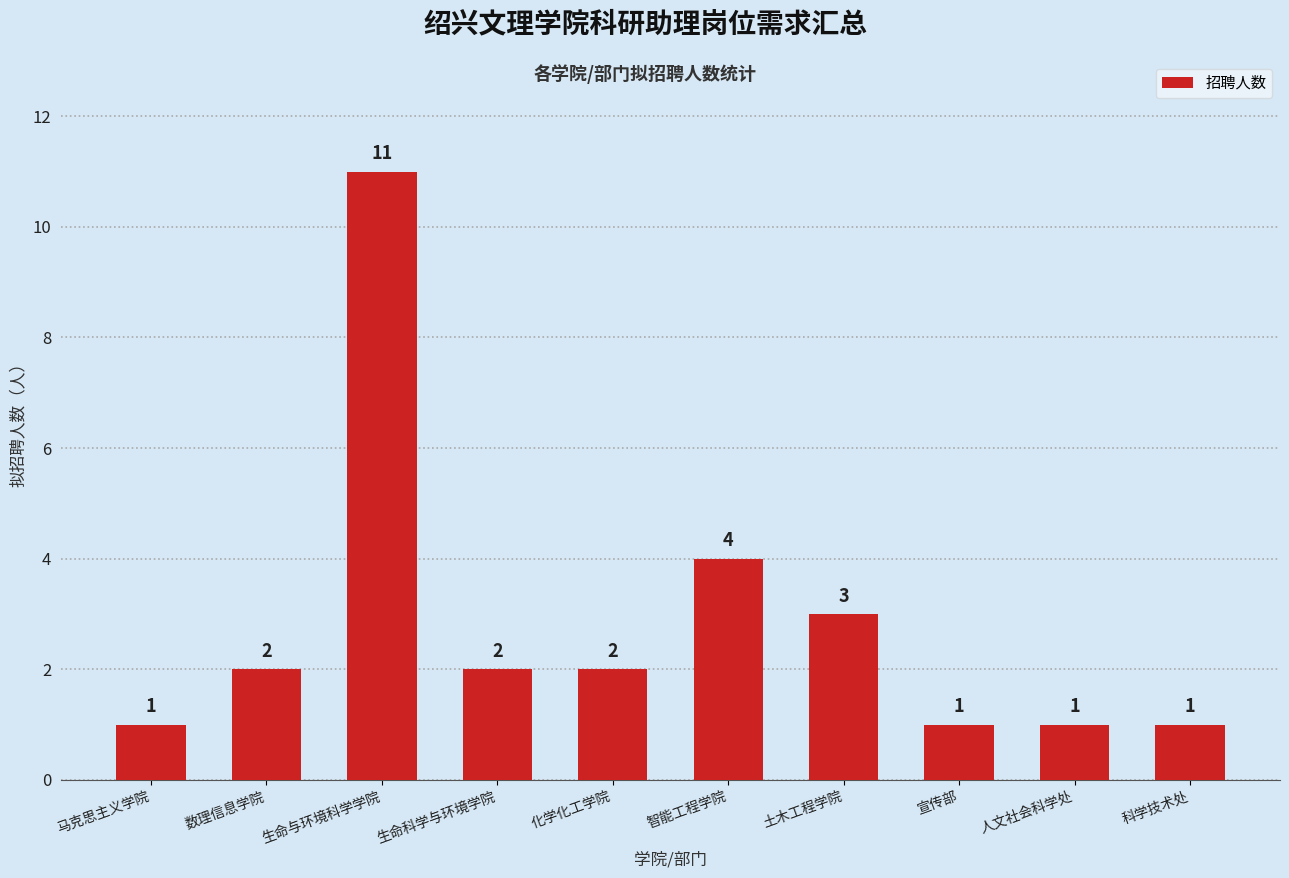

What is the greatest value displayed?

11